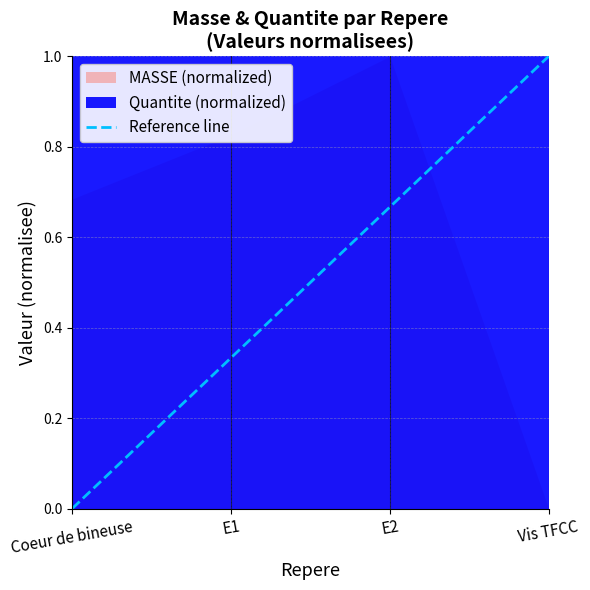

At which label is the value closest to 0?

Coeur de bineuse